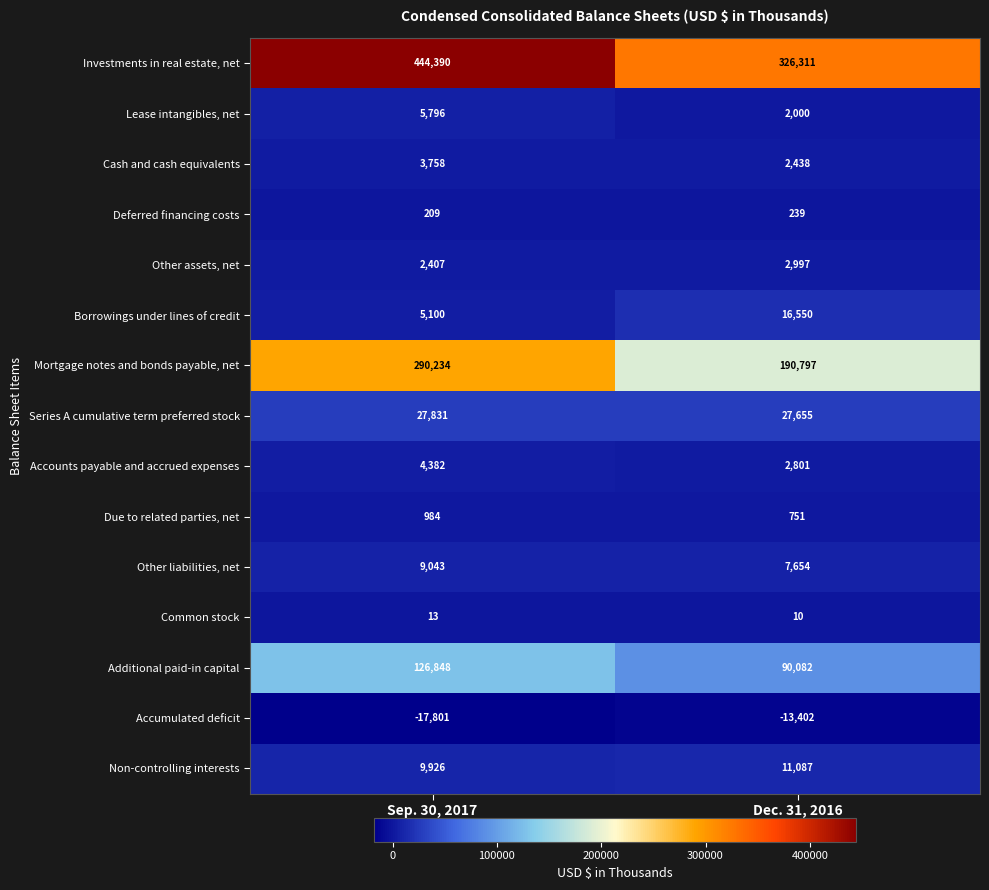

Between Sep. 30, 2017 and Dec. 31, 2016, which series saw the biggest shift?

Investments in real estate, net